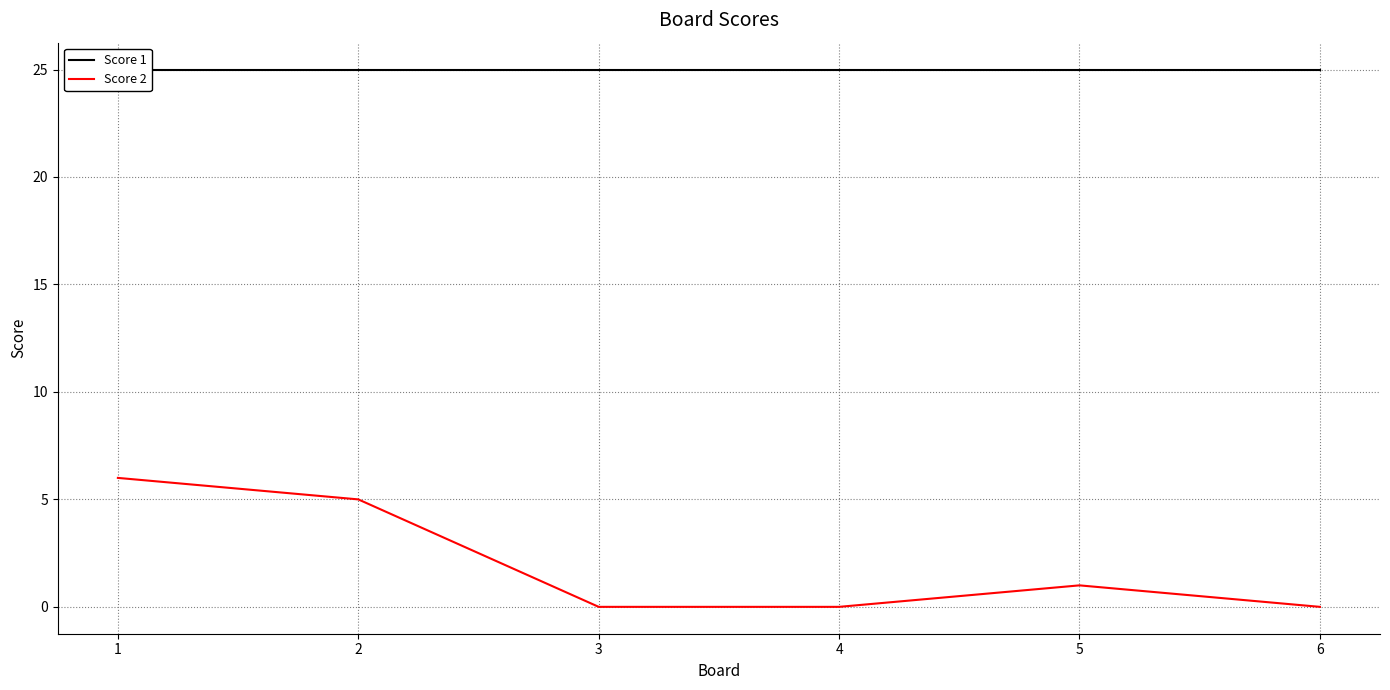

Rank the series by their maximum value, from lowest to highest.

Score 2, Score 1